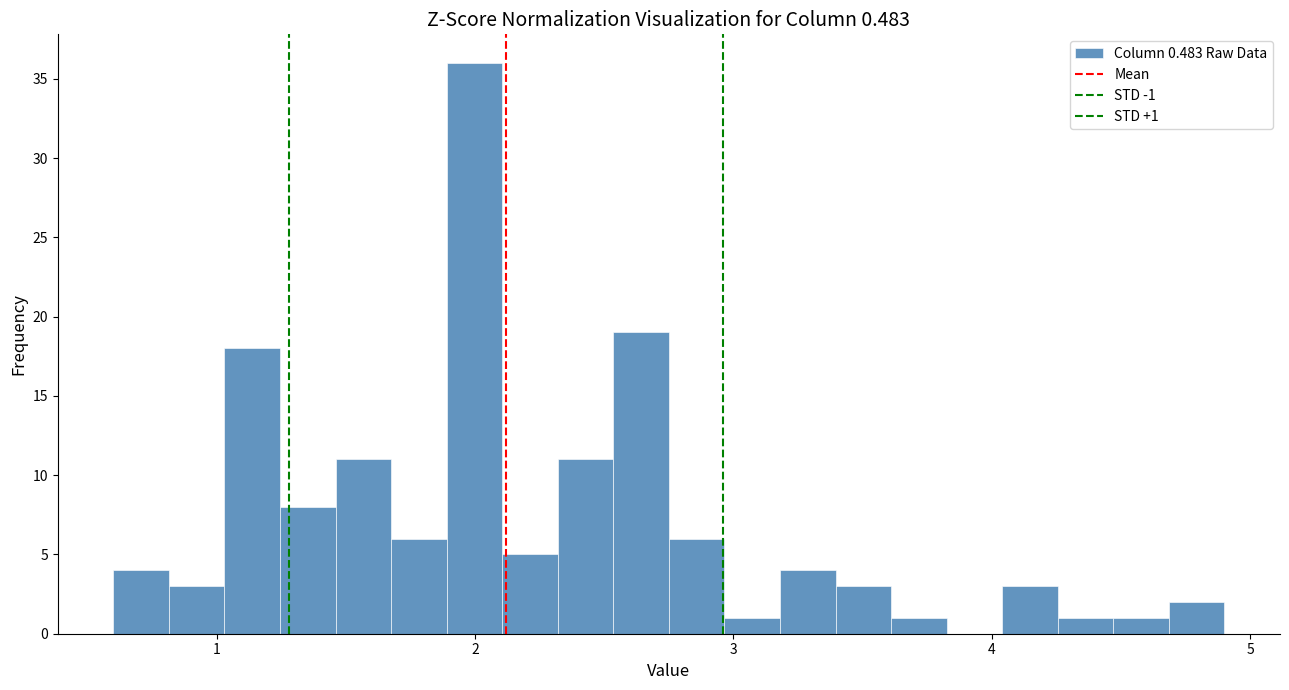

Around what value on the x-axis is the tallest bar? Give the approximate position of its centre, as read against the axis.

2.0